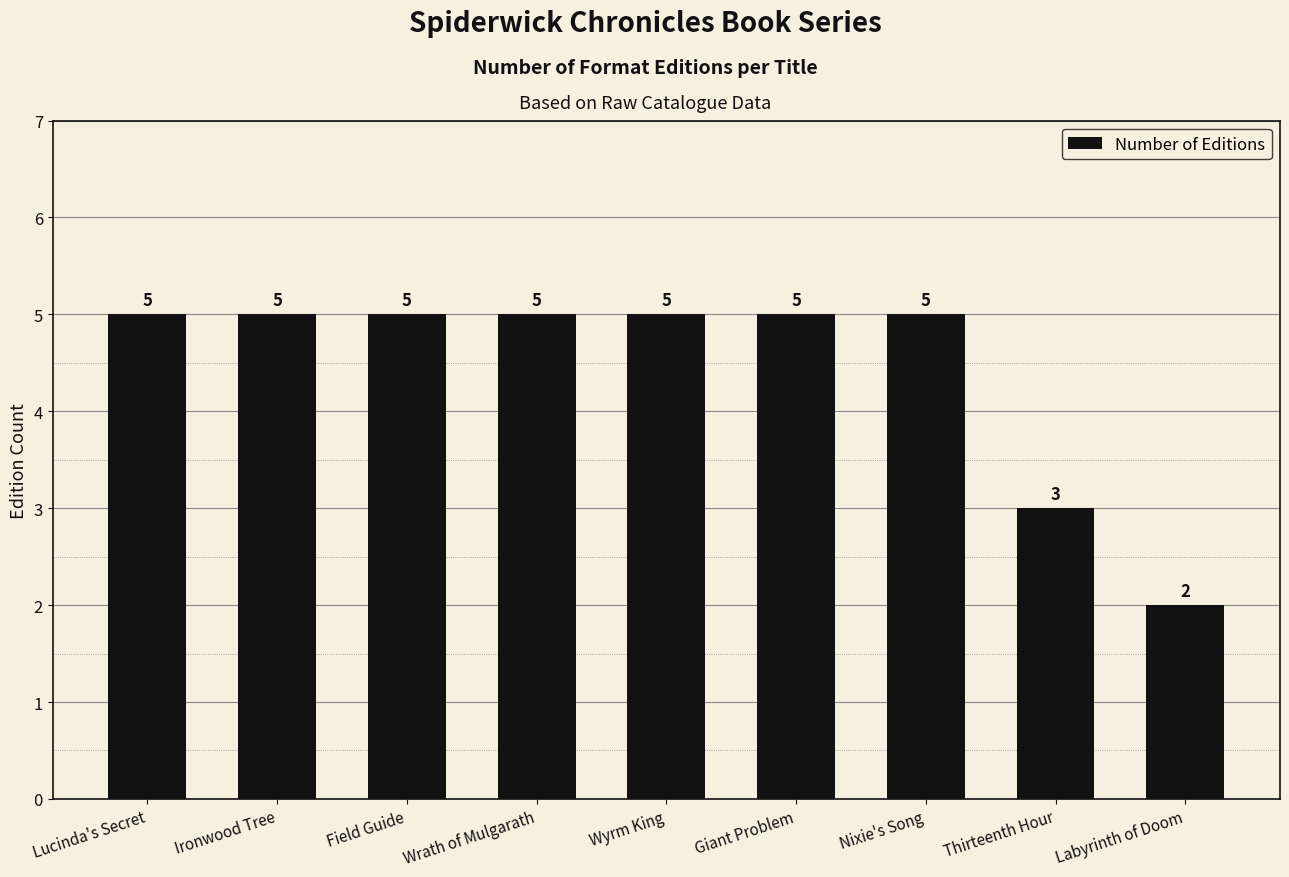

Where is the data nearest to the value 3?

Thirteenth Hour